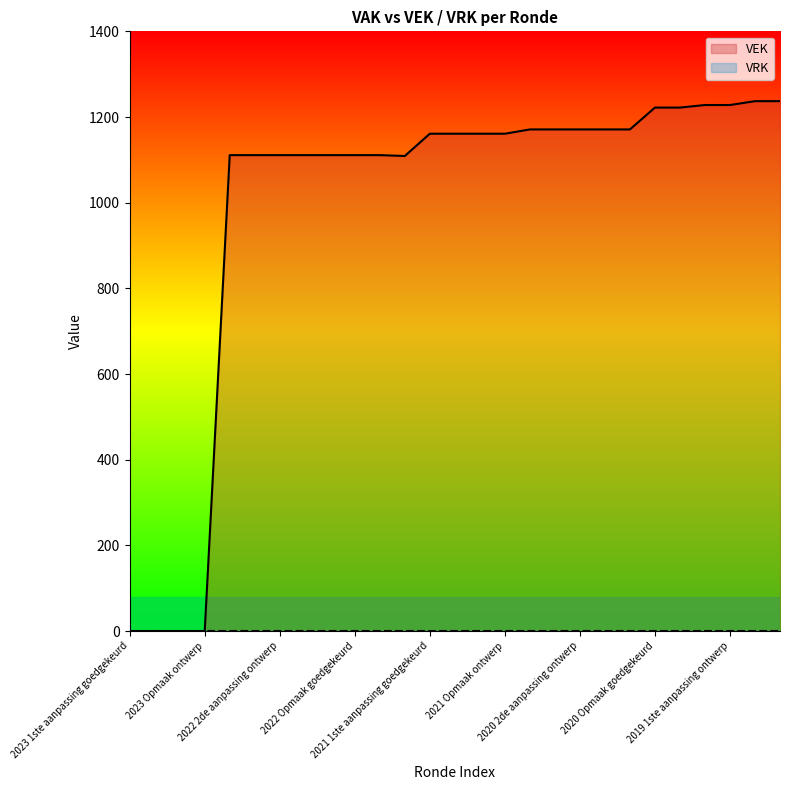

Reading right to left, what are all the values shown in this chart?

2019 opmaak ontwerp=1237	2019 opmaak goedgekeurd=1237	2019 1ste aanpassing ontwerp=1228	2019 1ste aanpassing goedgekeurd=1228	2020 Opmaak ontwerp=1222	2020 Opmaak goedgekeurd=1222	2020 1ste aanpassing ontwerp=1171	2020 1ste aanpassing goedgekeurd=1171	2020 2de aanpassing ontwerp=1171	2020 2de aanpassing goedgekeurd=1171	2020 uitvoering=1171	2021 Opmaak ontwerp=1161	2021 Opmaak goedgekeurd=1161	2021 1ste aanpassing ontwerp=1161	2021 1ste aanpassing goedgekeurd=1161	2021 uitvoering=1109	2022 Opmaak ontwerp=1111	2022 Opmaak goedgekeurd=1111	2022 1ste aanpassing ontwerp=1111	2022 1ste aanpassing goedgekeurd=1111	2022 2de aanpassing ontwerp=1111	2022 2de aanpassing goedgekeurd=1111	2022 uitvoering=1111	2023 Opmaak ontwerp=0	2023 Opmaak goedgekeurd=0	2023 1ste aanpassing ontwerp=0	2023 1ste aanpassing goedgekeurd=0